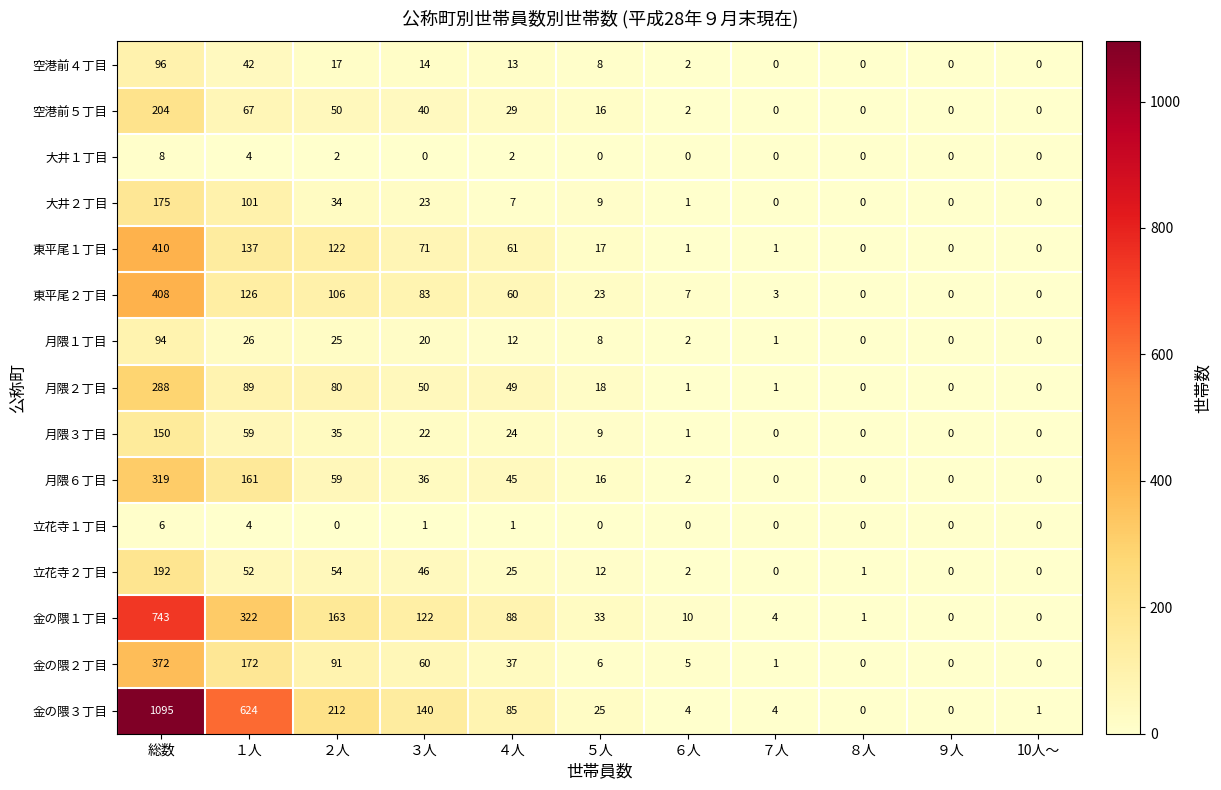

At which category is the sum across all series the highest?

総数